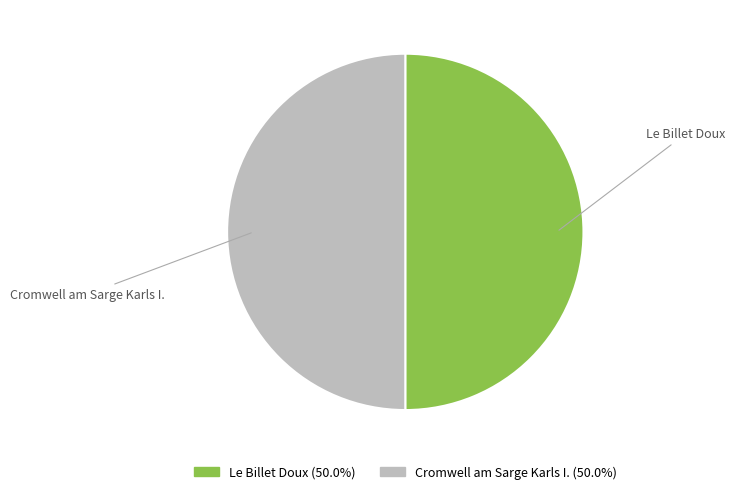

What is the ratio of the value at Cromwell am Sarge Karls I. to the value at Le Billet Doux?

1.0